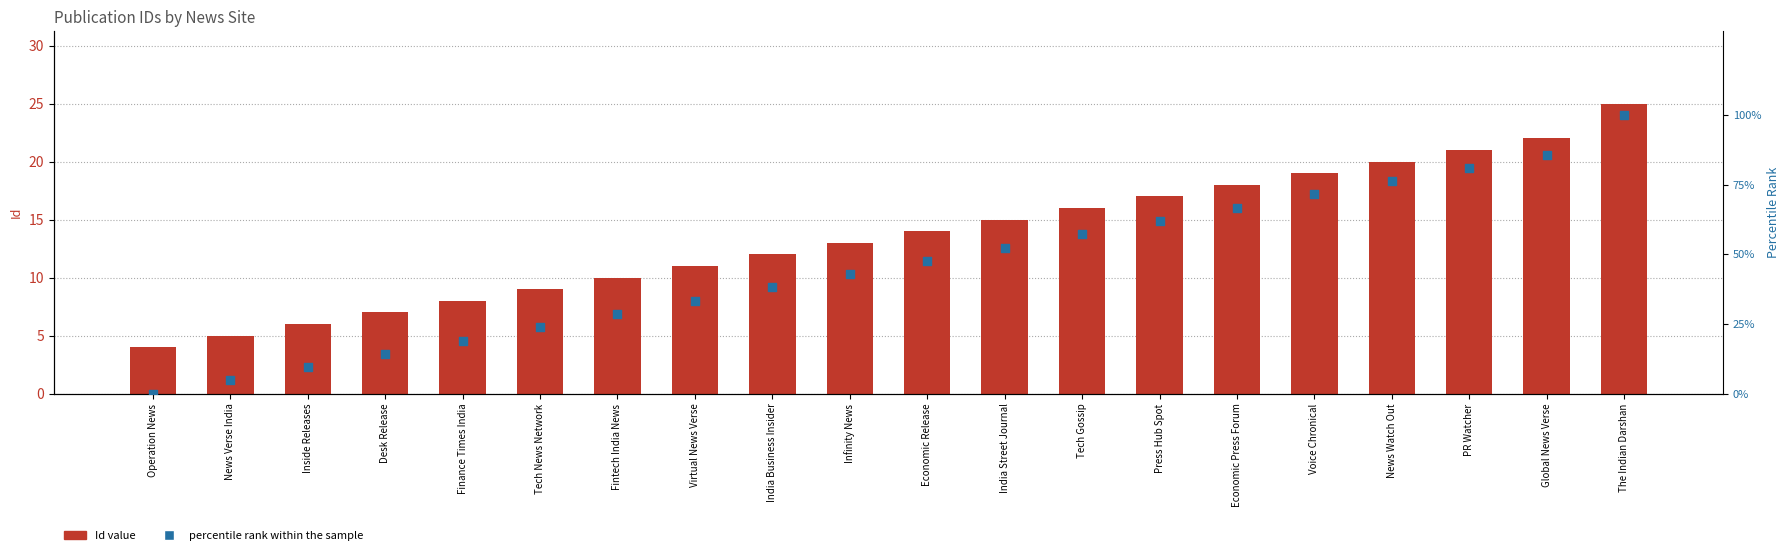

At how many categories does at least one series exceed 96?

1